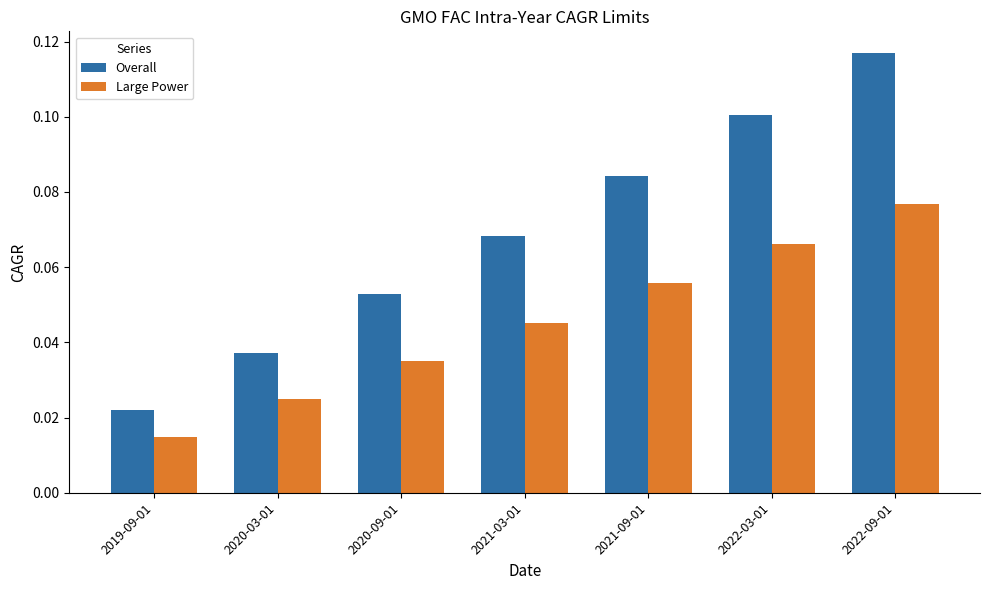

Which series has the largest total across all categories?

Overall